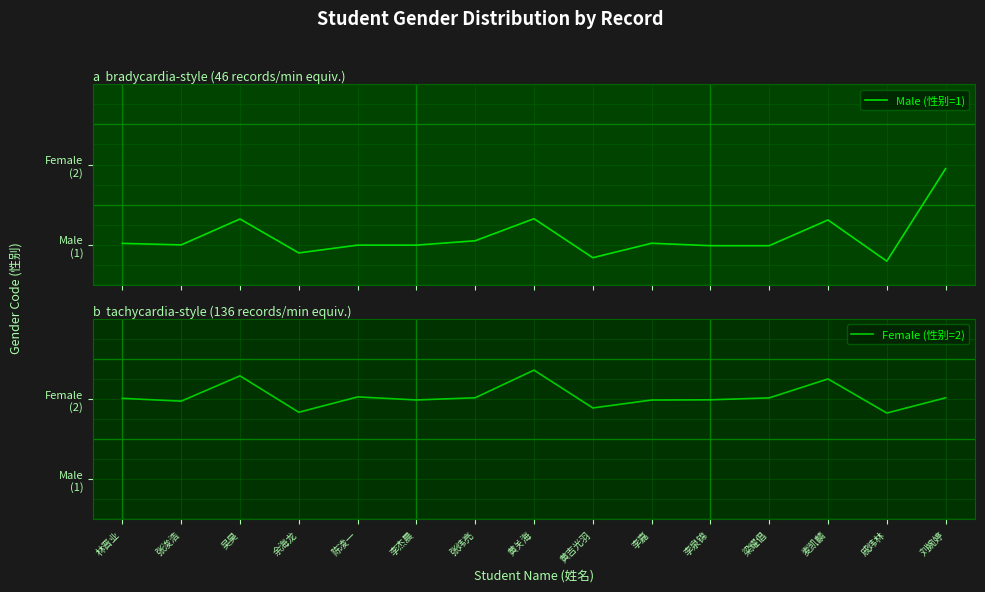

What is the maximum value shown in the chart?

2.4